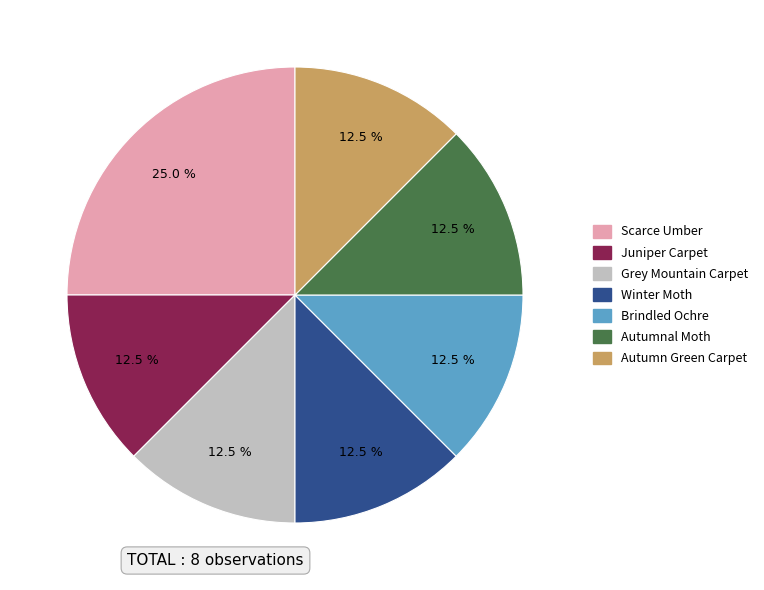

How many segments does this pie chart have?

7